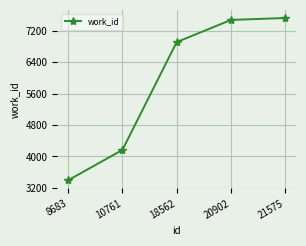

Between 18562 and 8683, which is larger?

18562